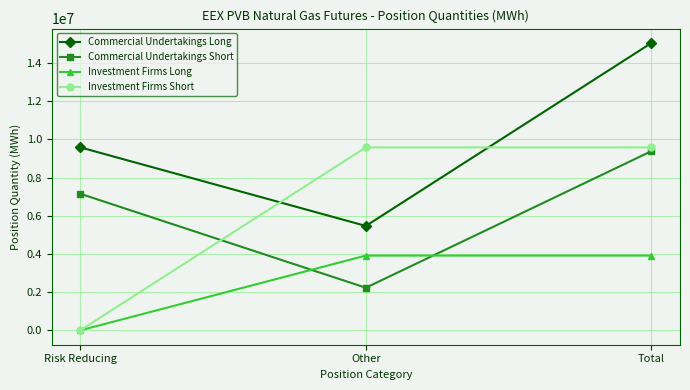

Which category has the highest value across all series?

Total